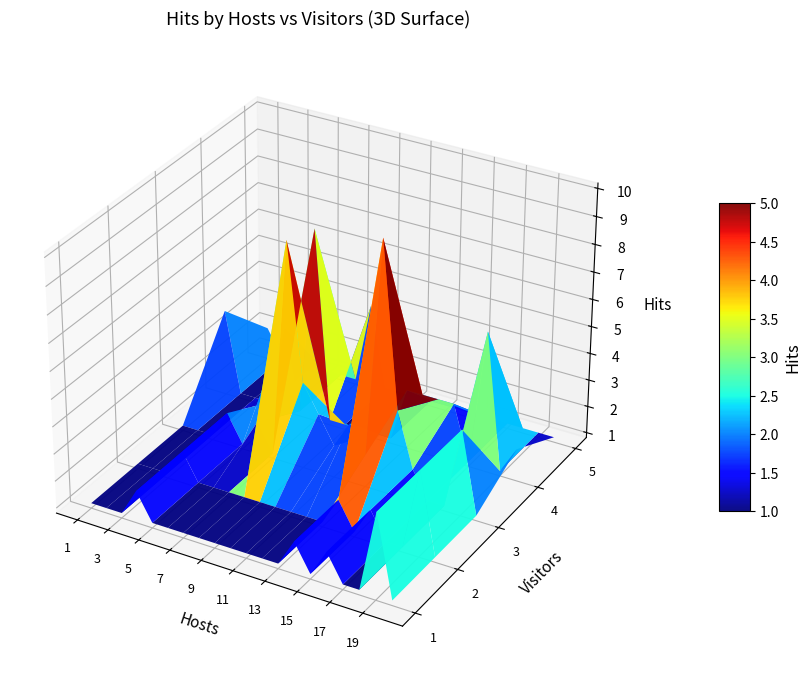

True or false: 2 has a value of 0 at 10.

False